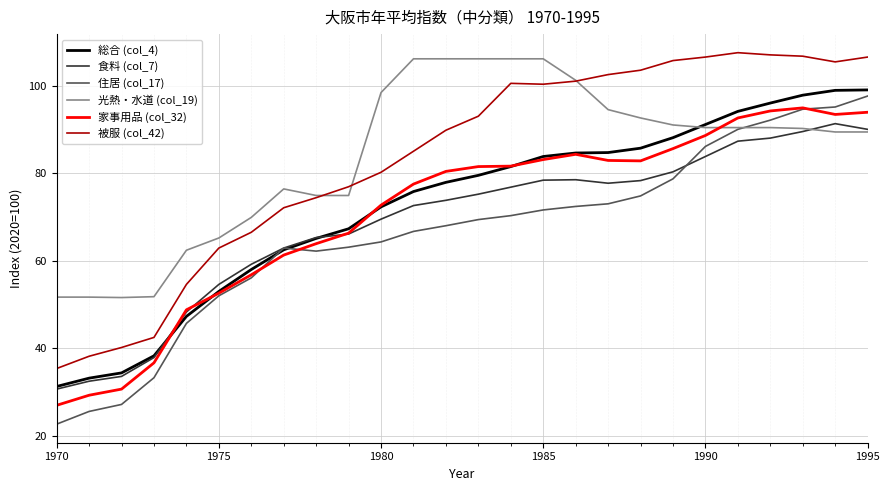

True or false: 被服 (col_42) and 総合 (col_4) cross at least once.

False